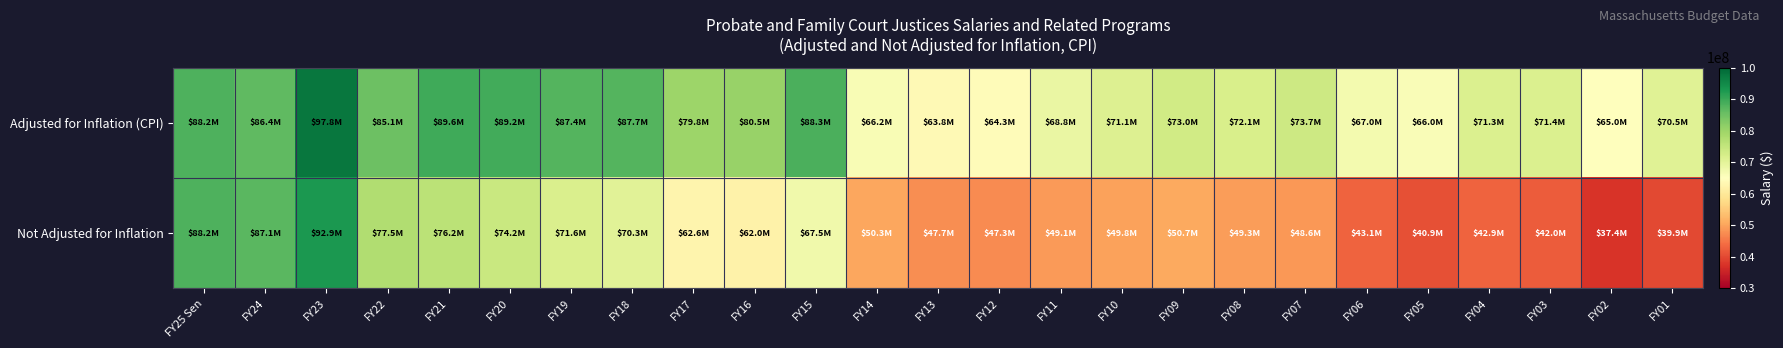

Which series changed the most between FY15 and FY05?

Not Adjusted for Inflation